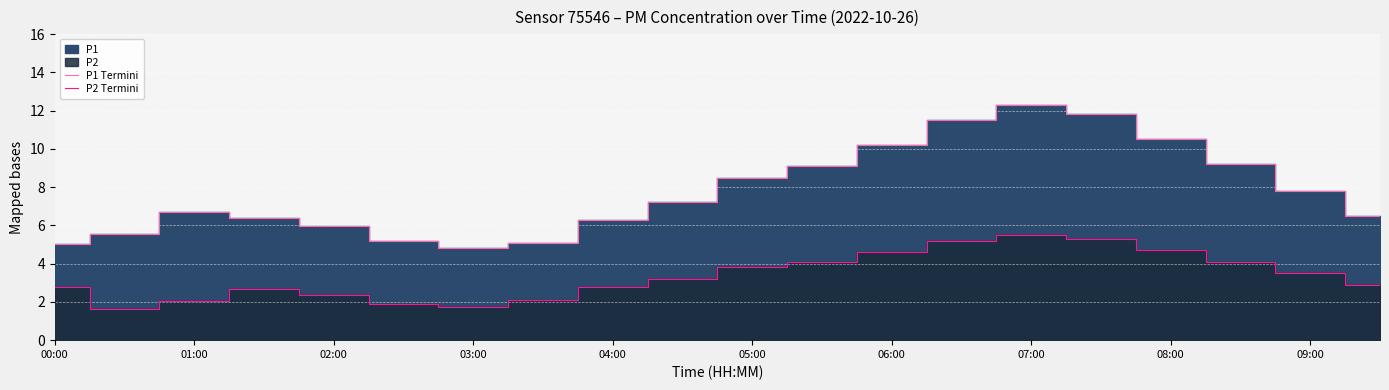

The value of P2 Termini at 02:00 is 2.4. True or false?

True